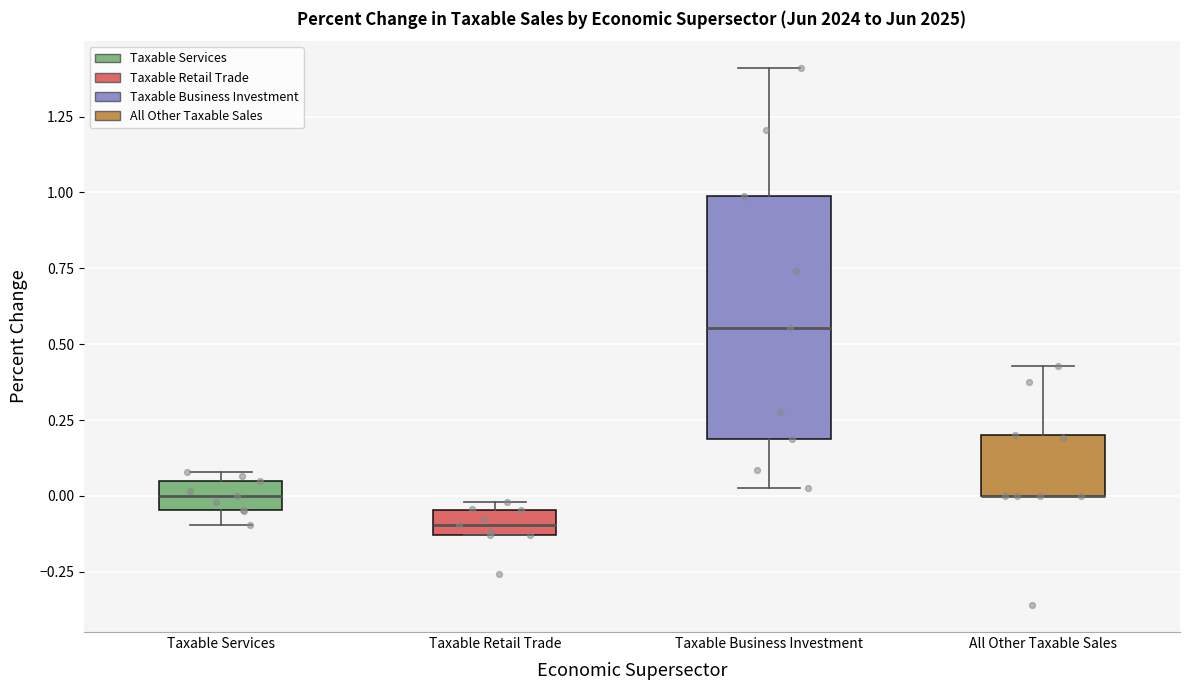

Reading left to right, transcribe this box plot: for each box, give where its median line is, the range the box spans, and where its two whiskers end, as read against the y-axis. The values are not printed on the chart, so give them approximately, as read against the axis.

Taxable Services: median 0.00, box -0.05 to 0.05, whiskers -0.10 to 0.10
Taxable Retail Trade: median -0.10, box -0.15 to -0.05, whiskers -0.15 to 0.00
Taxable Business Investment: median 0.55, box 0.20 to 1.00, whiskers 0.05 to 1.40
All Other Taxable Sales: median 0.00 (drawn on the box's lower edge), box 0.00 to 0.20, whiskers 0.00 to 0.45